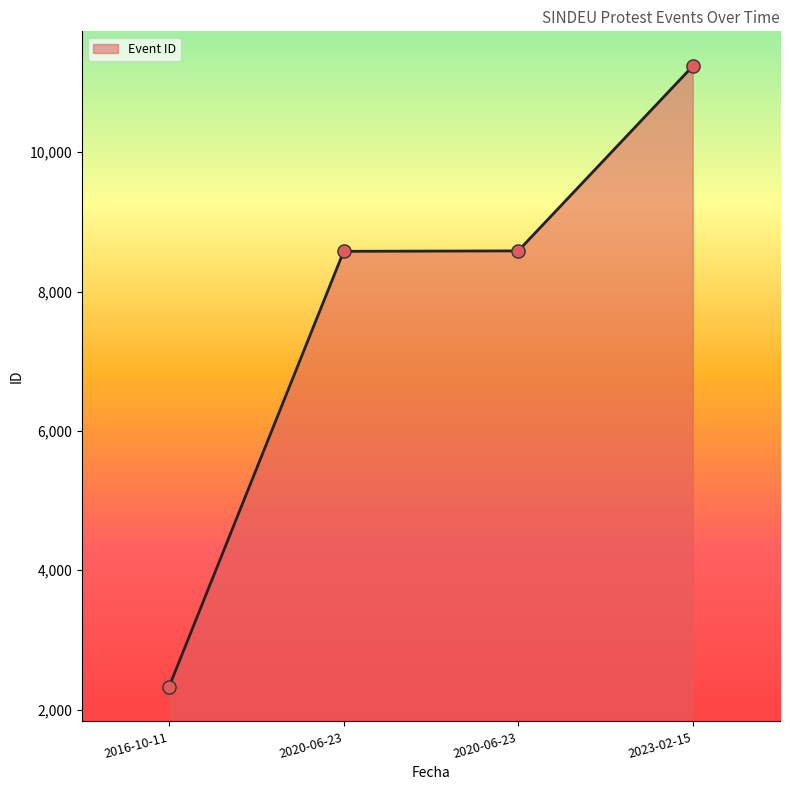

Approximately how many times larger is the value at 2023-02-15 compared to 2020-06-23?

1.3